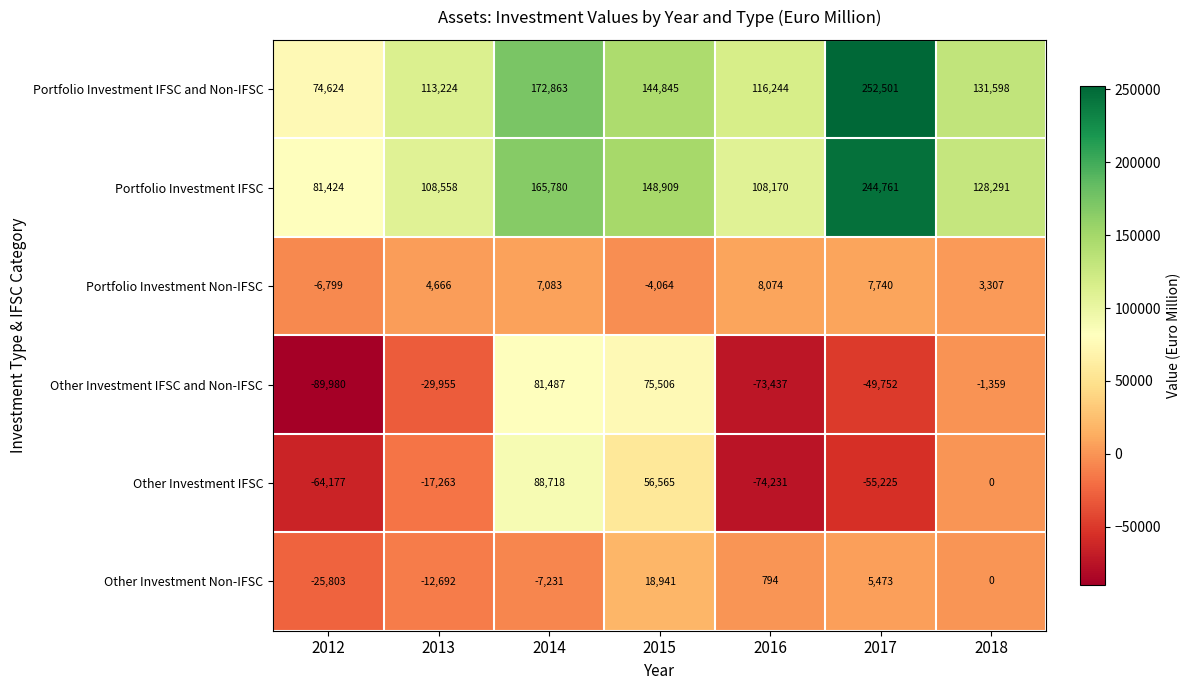

How many series are shown in this chart?

6